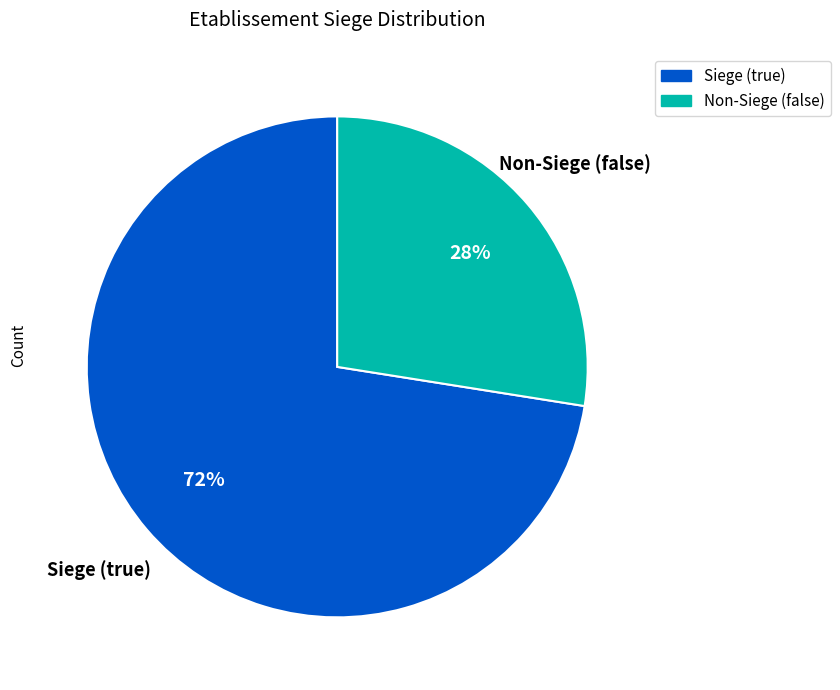

How many segments does this pie chart have?

2